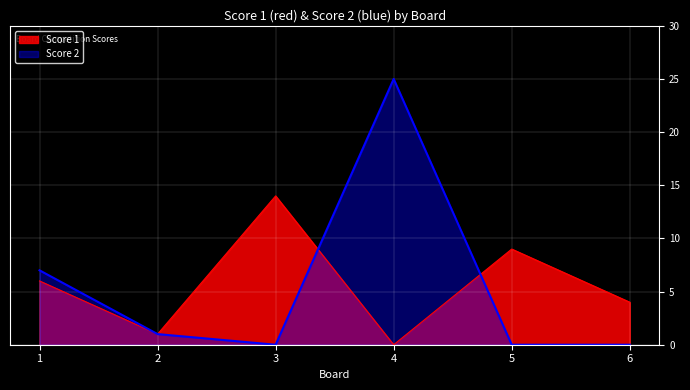

At which category does Score 2 reach its first local valley?

3